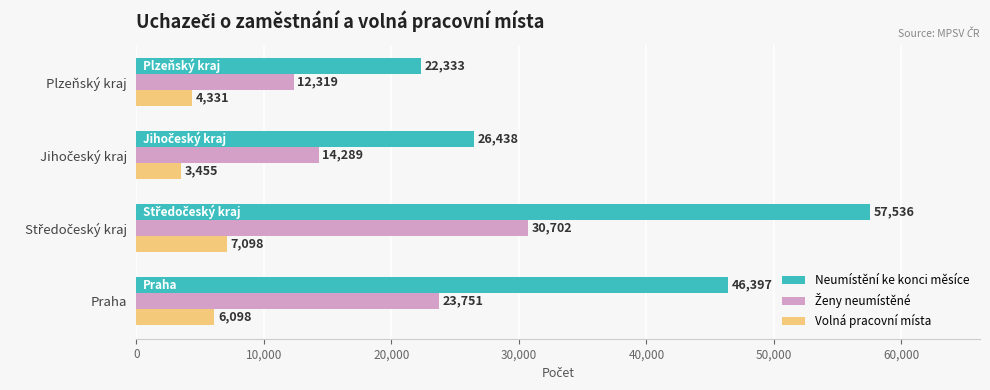

True or false: Volná pracovní místa has a value of 7633 at Plzeňský kraj.

False